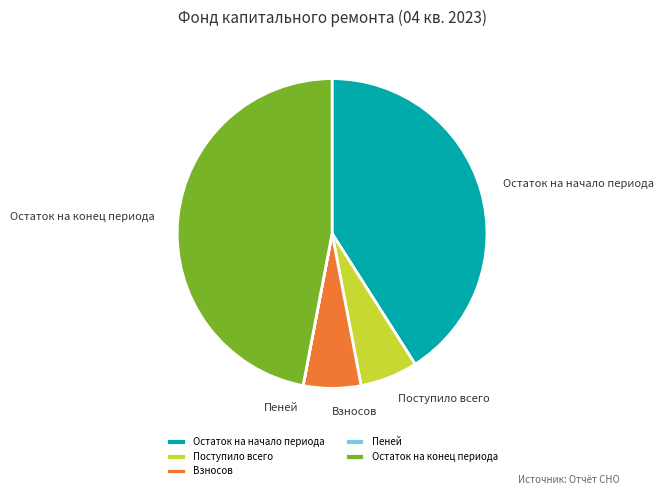

Which category has the biggest portion of the pie?

Остаток на конец периода